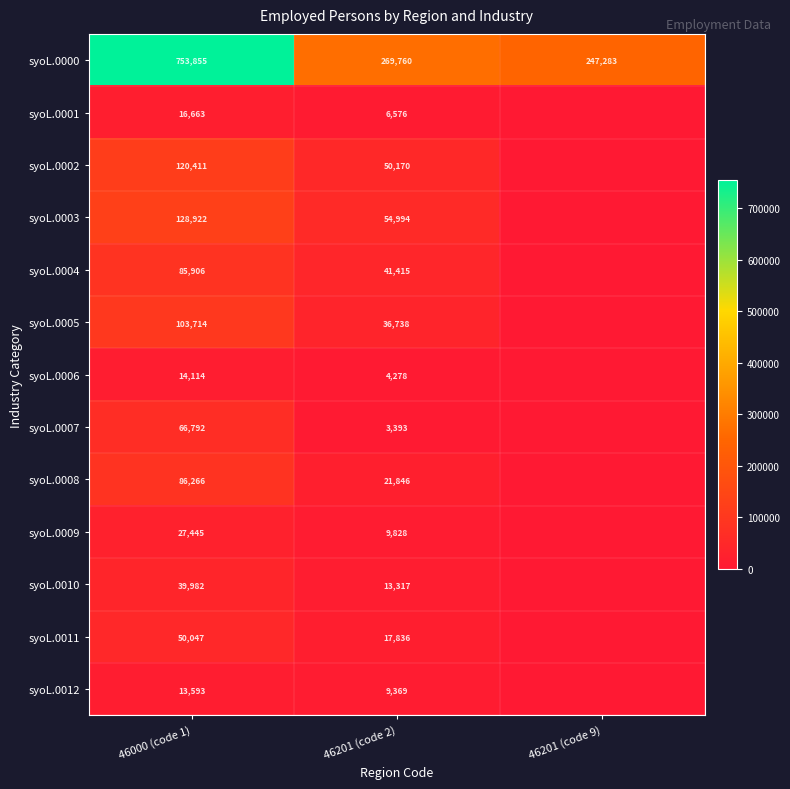

At 46201 (code 2), list the series in order from largest to smallest.

syoL.0000, syoL.0003, syoL.0002, syoL.0004, syoL.0005, syoL.0008, syoL.0011, syoL.0010, syoL.0009, syoL.0012, syoL.0001, syoL.0006, syoL.0007